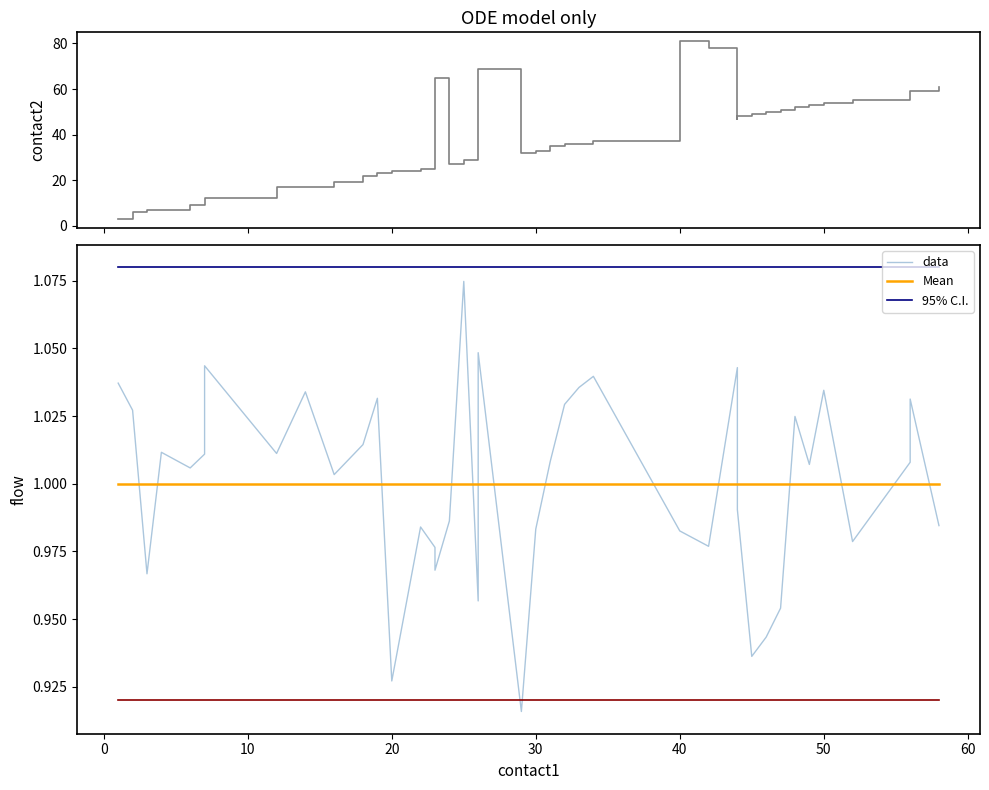

Which series has the largest range (max minus min)?

contact2